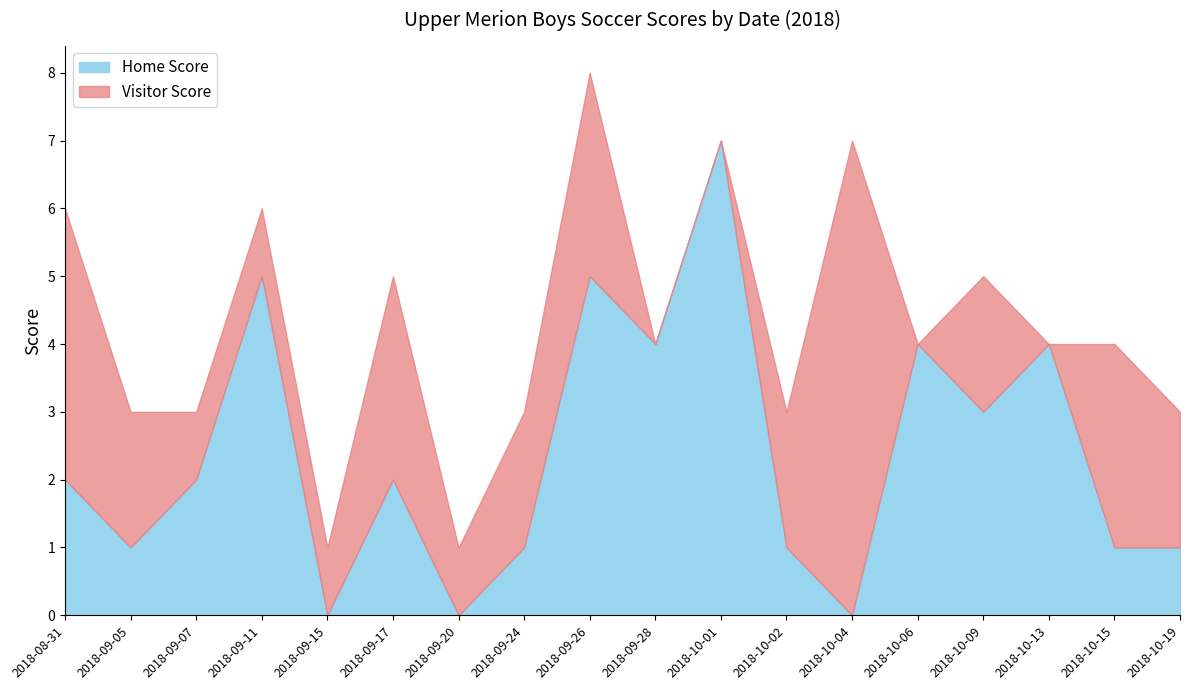

Where do Home Score and Visitor Score first cross each other?

2018-09-05 and 2018-09-07